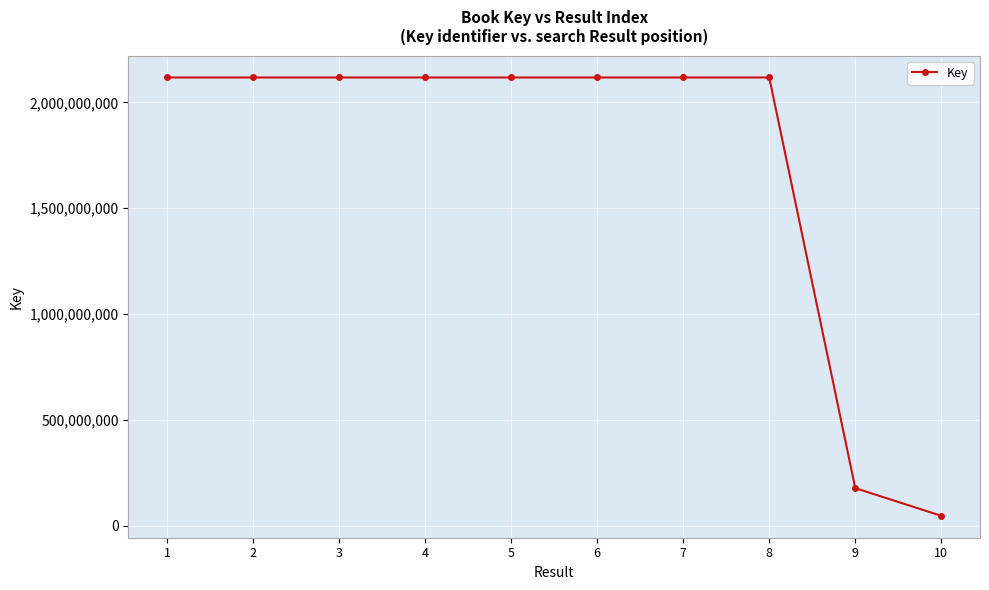

The chart shows a value of 956698867 at 5. True or false?

False